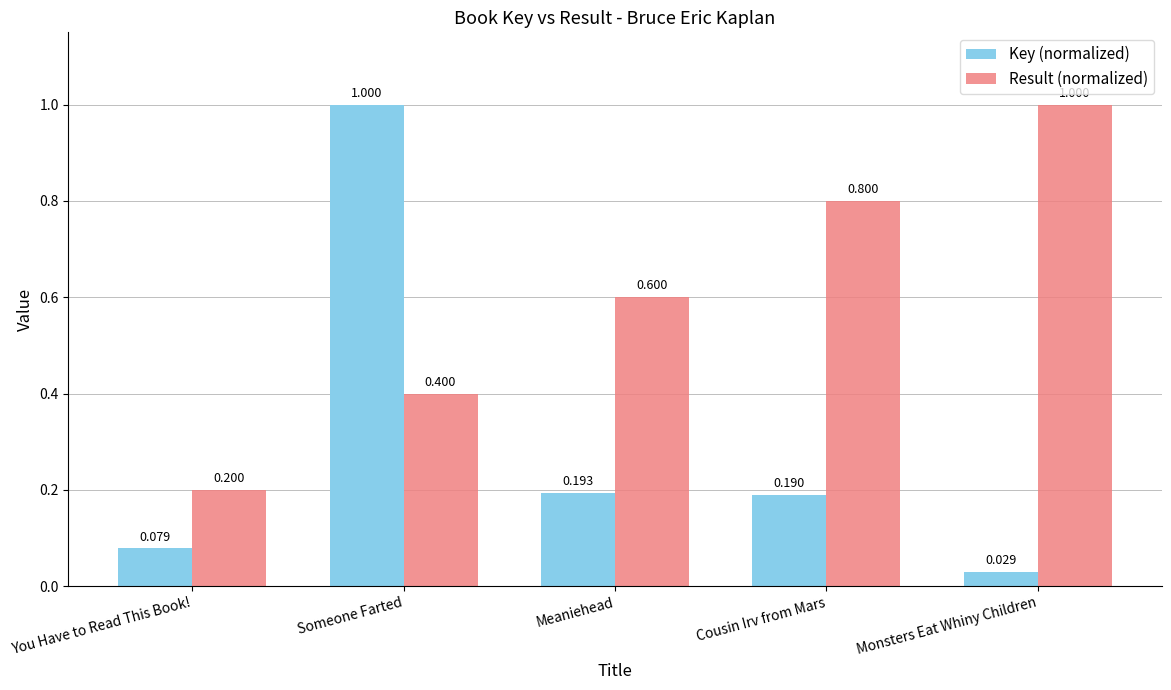

At which category is the sum across all series the highest?

Someone Farted